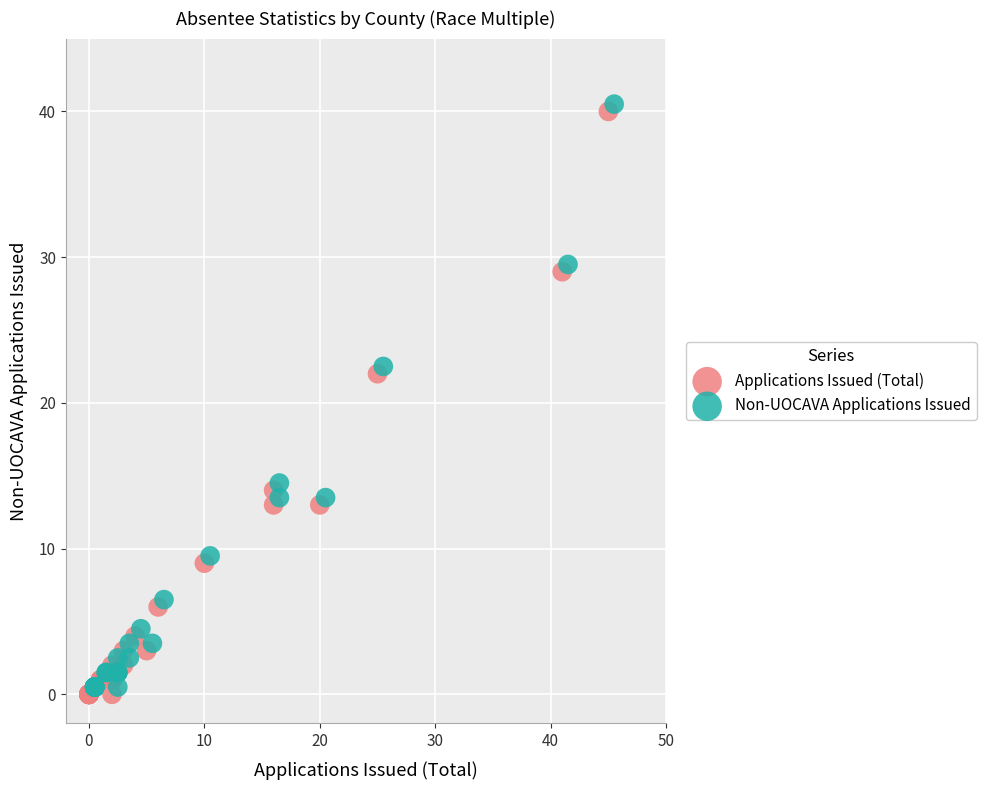

What are all the series names shown in the legend?

Applications Issued (Total), Non-UOCAVA Applications Issued